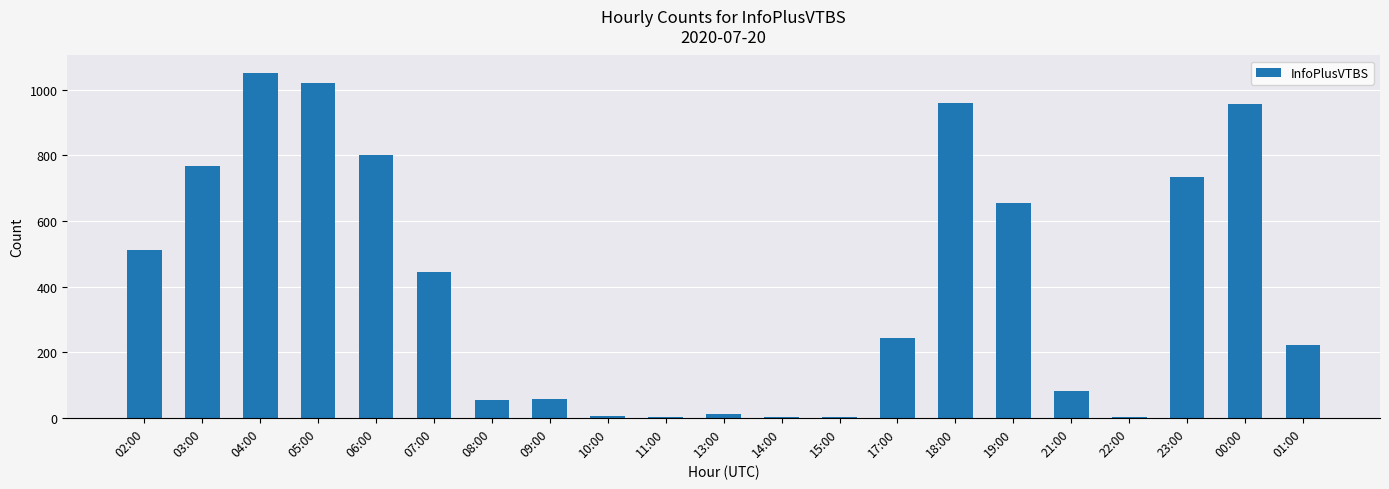

The value at 06:00 is 425. True or false?

False